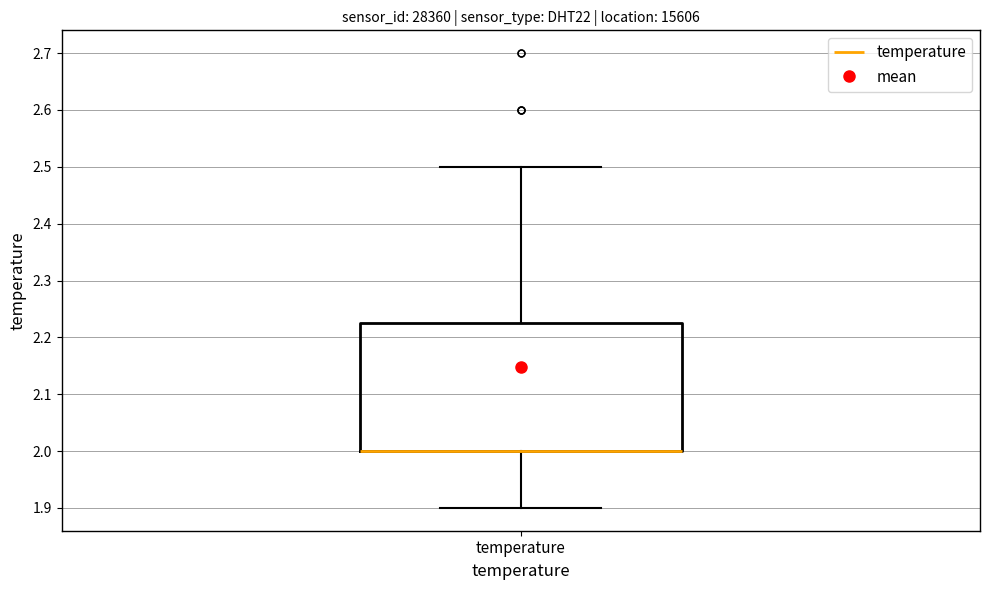

Where is the lower edge of the box for temperature on the y-axis? The values are not printed on the chart, so give them approximately, as read against the axis.

2.00